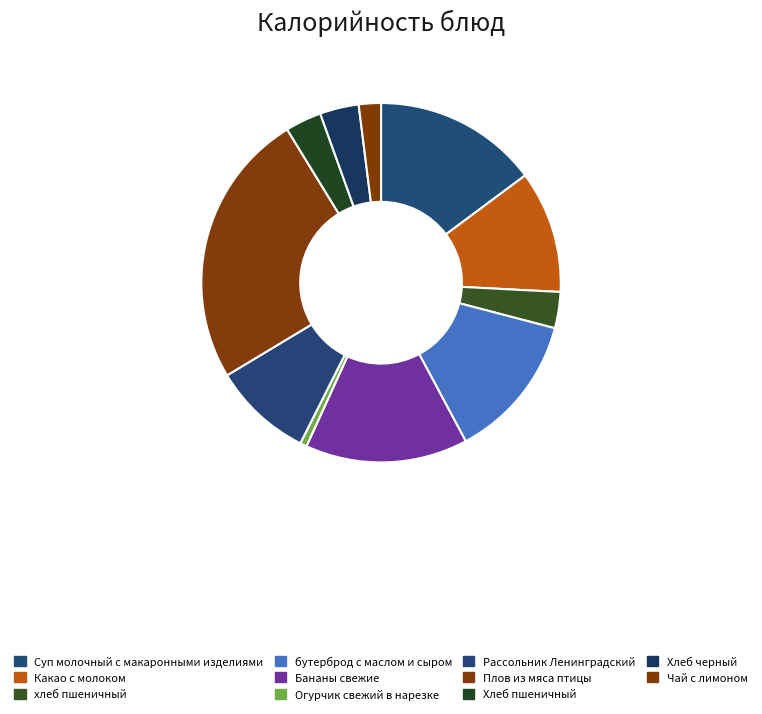

Is the sum of Рассольник Ленинградский and Бананы свежие greater than half?

No